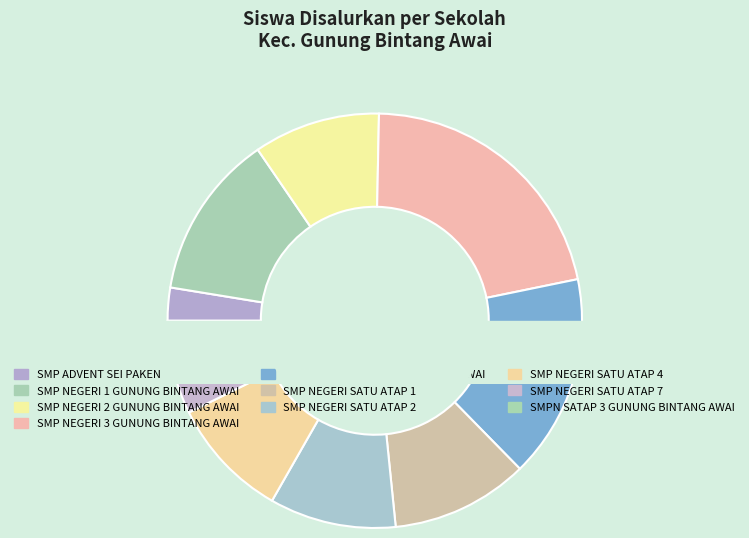

True or false: SMP NEGERI 2 GUNUNG BINTANG AWAI accounts for 10% of the total.

True